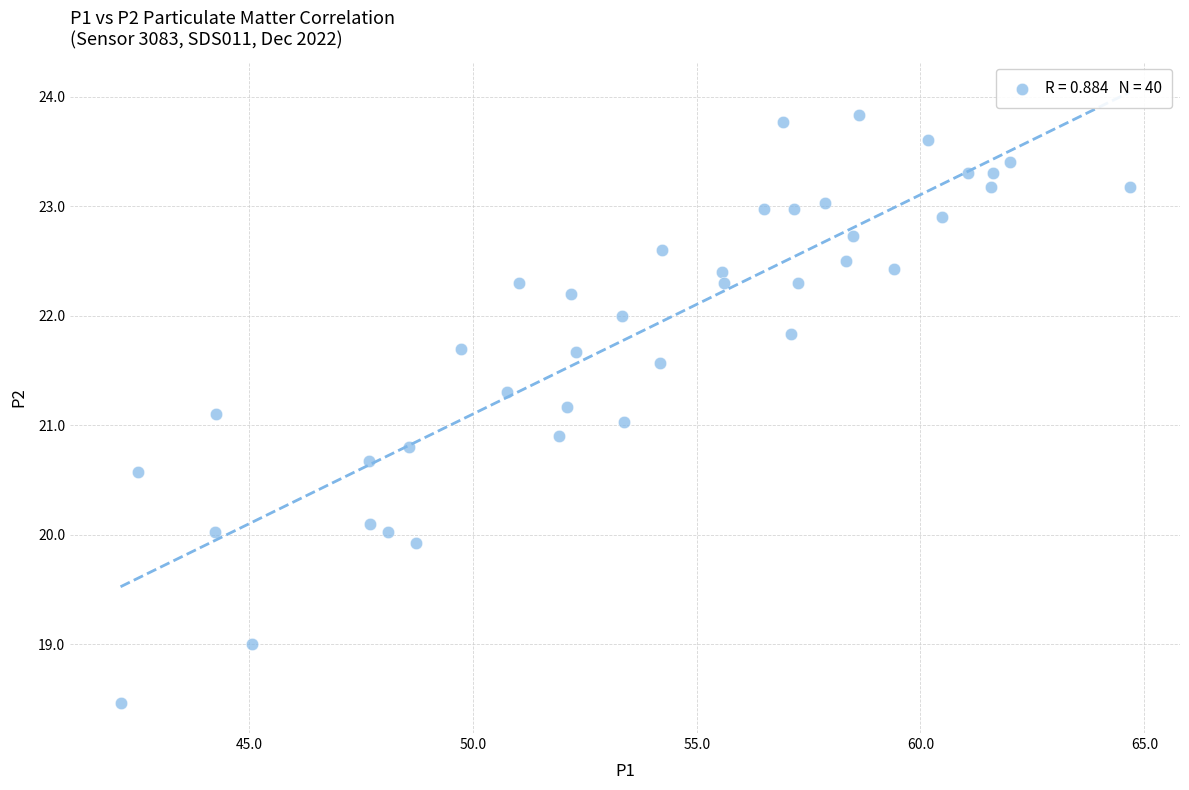

What is the range of Y values (max minus min)?

5.4